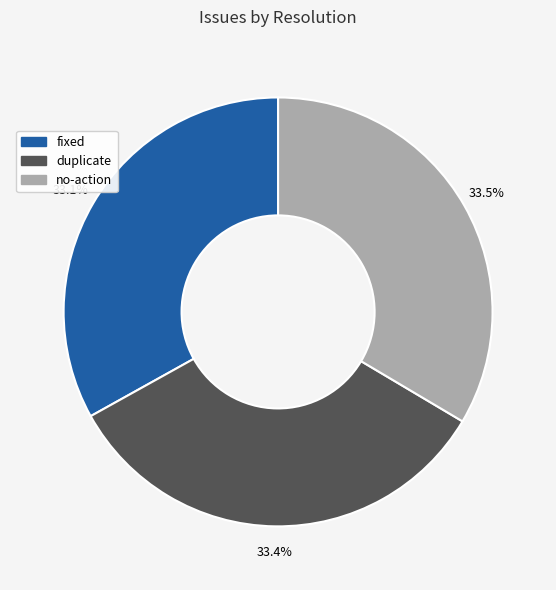

What is the ratio of the value at duplicate to the value at fixed?

1.0